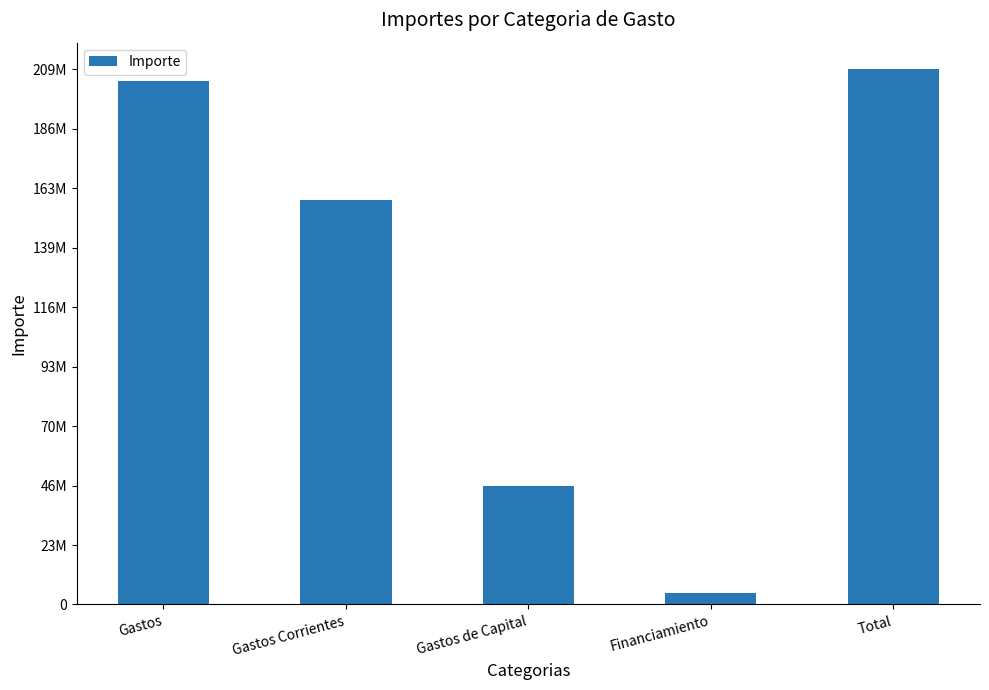

The chart shows a value of 328294011.3 at Total. True or false?

False